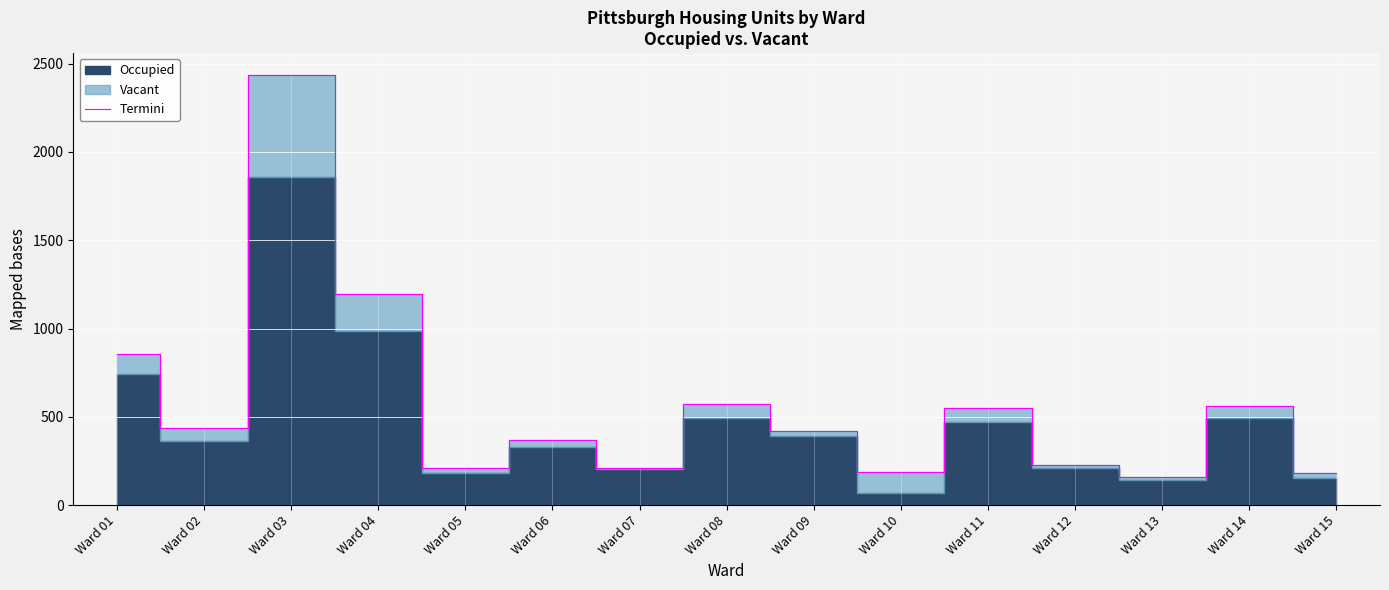

True or false: the data has more than 0 interior local peaks.

True